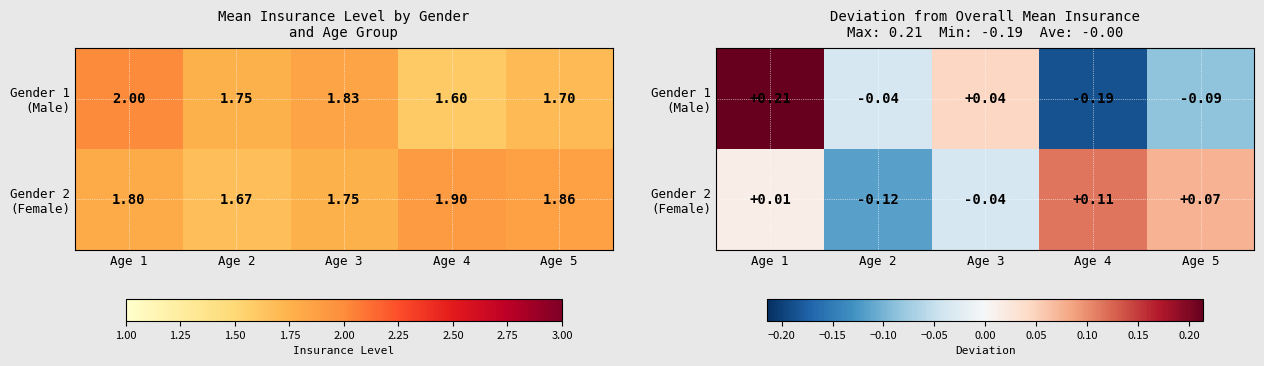

The Gender 1 (Male) series shows -0.0 at Age 2. True or false?

False